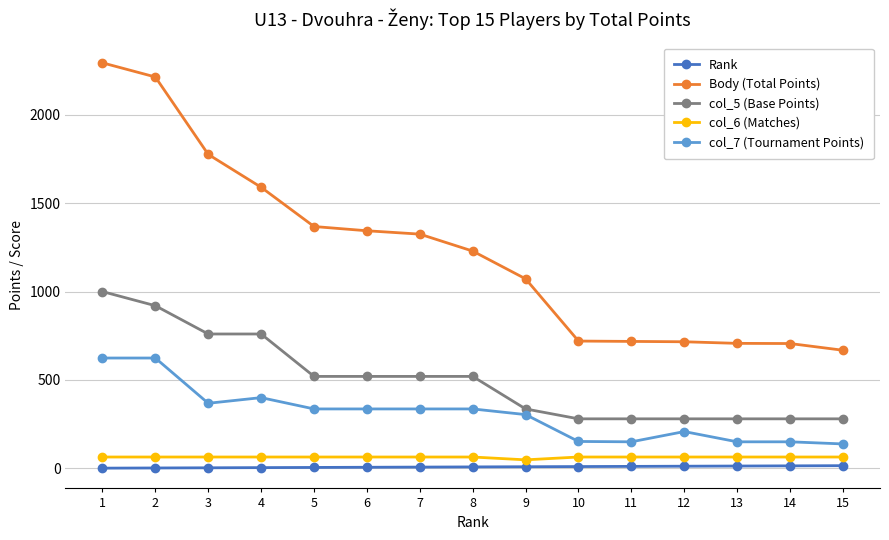

True or false: Body (Total Points) and col_7 (Tournament Points) cross at least once.

False